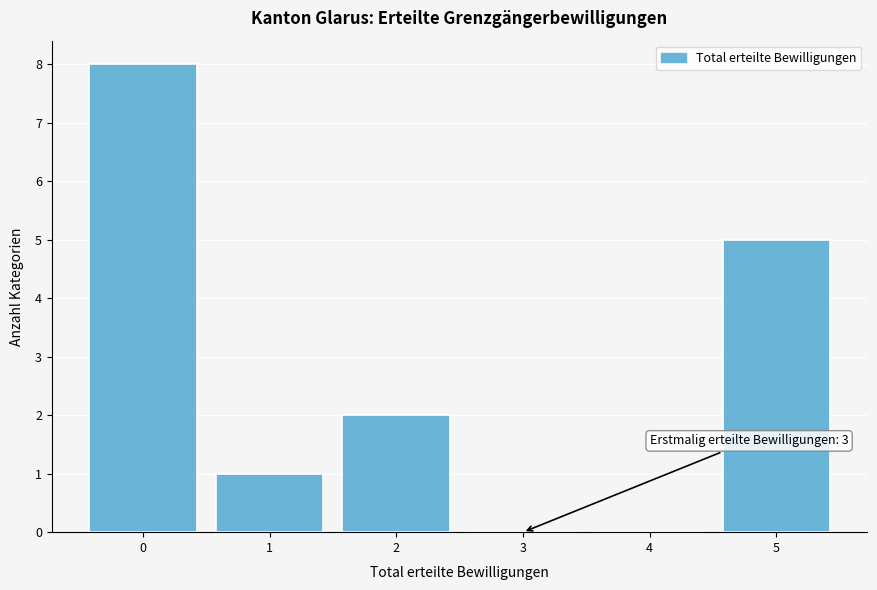

Reading left to right, what are all the values shown in this chart?

0=8	1=1	2=2	3=0	4=0	5=5